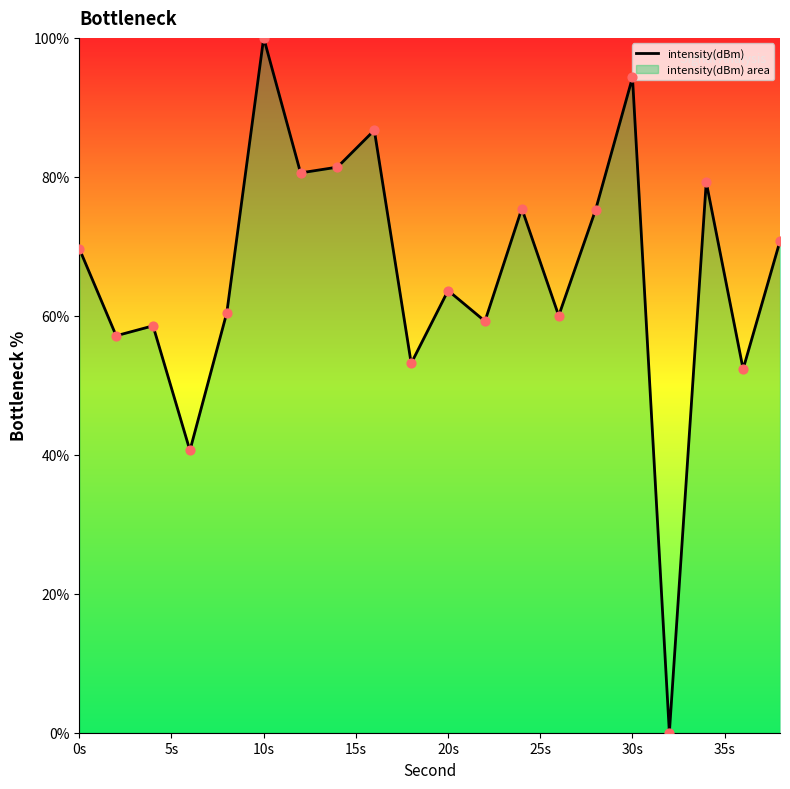

What is the difference between the maximum and minimum values?

100.0